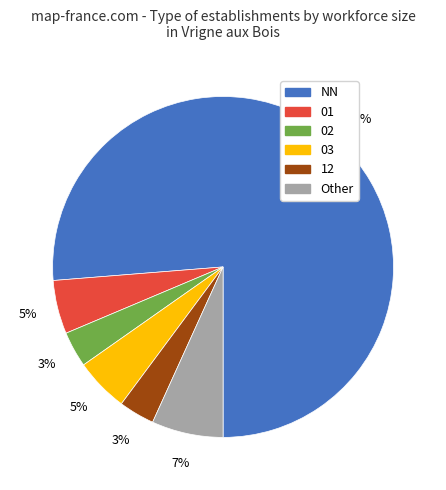

How many slices are in this pie chart?

6